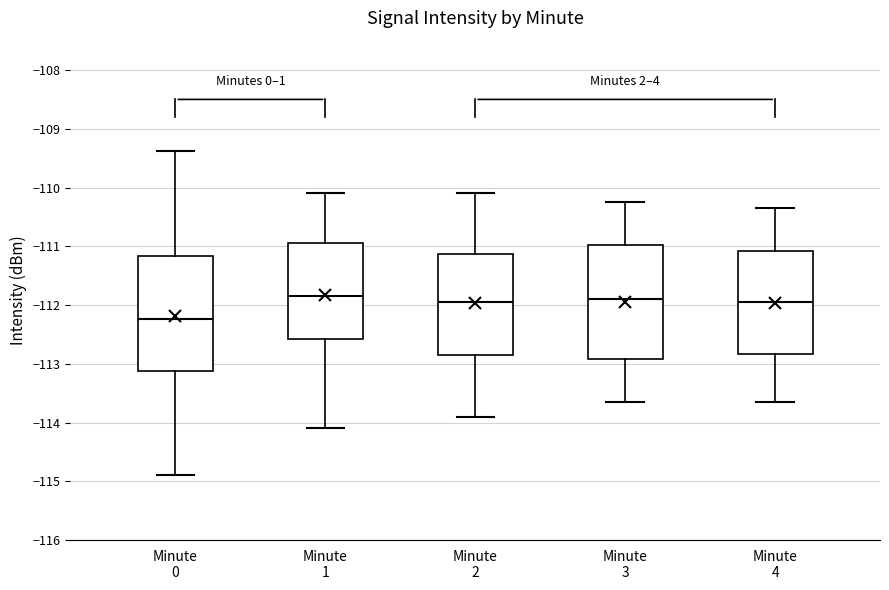

Reading left to right, transcribe this box plot: for each box, give where its median line is, the range the box spans, and where its two whiskers end, as read against the y-axis. The values are not printed on the chart, so give them approximately, as read against the axis.

Minute 0: median -112.2, box -113.1 to -111.2, whiskers -114.9 to -109.4
Minute 1: median -111.8, box -112.6 to -110.9, whiskers -114.1 to -110.1
Minute 2: median -111.9, box -112.8 to -111.1, whiskers -113.9 to -110.1
Minute 3: median -111.9, box -112.9 to -111.0, whiskers -113.6 to -110.2
Minute 4: median -111.9, box -112.8 to -111.1, whiskers -113.6 to -110.3